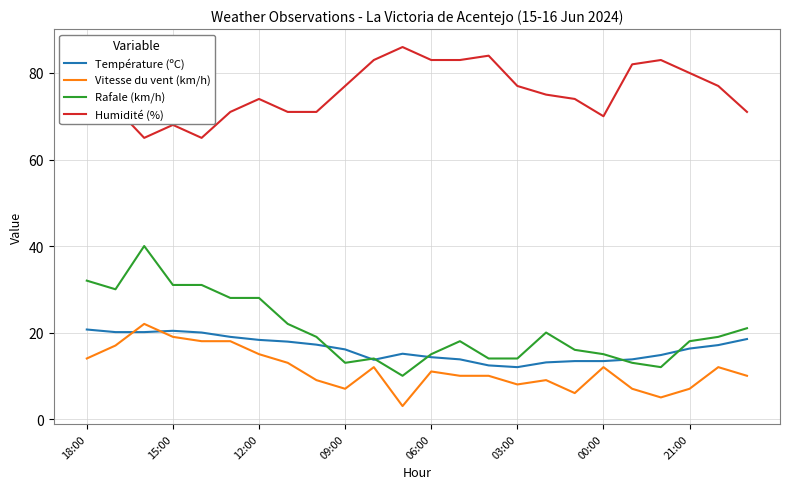

Which series has the largest total across all categories?

Humidité (%)